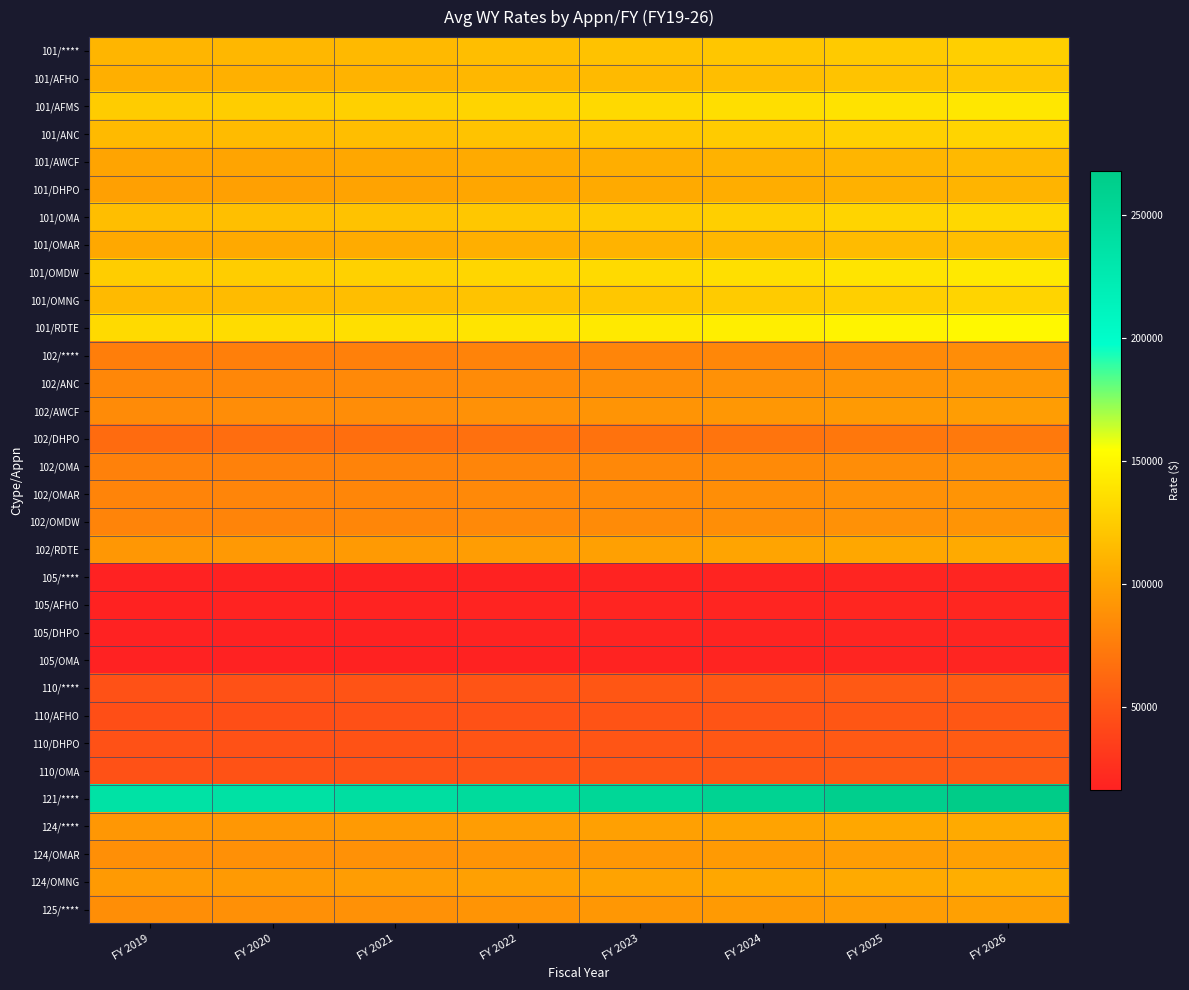

What is the total value across all series at FY 2020?

2760896